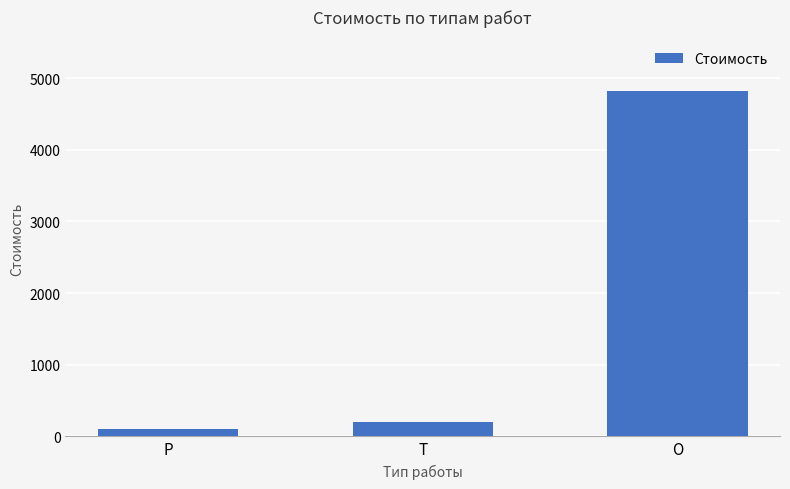

How many bars are there in total?

3